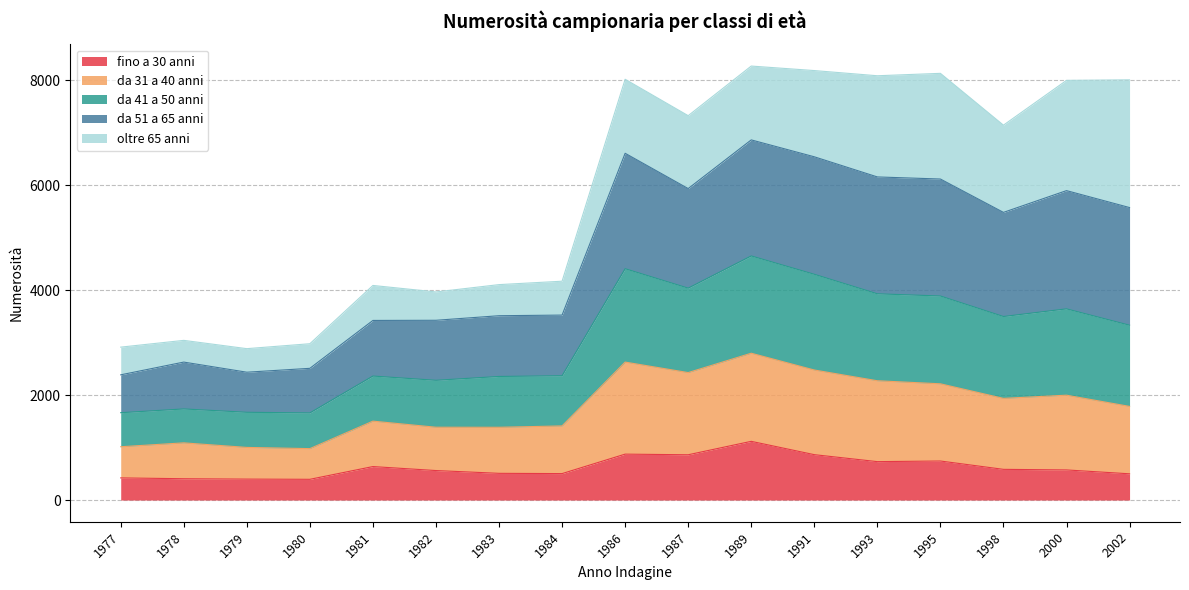

Is it true that da 51 a 65 anni equals 1710 at 1986?

False